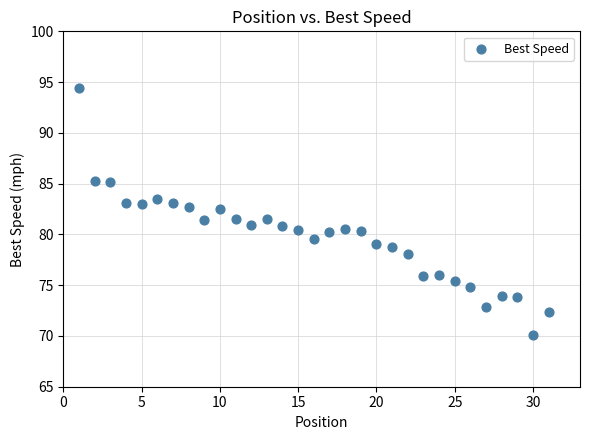

What is the range of Y values (max minus min)?

24.3